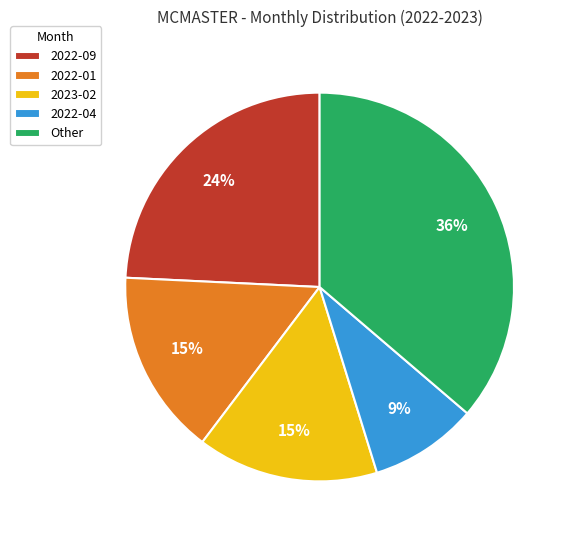

Do 2022-04 and 2023-02 together represent more than half of the pie?

No